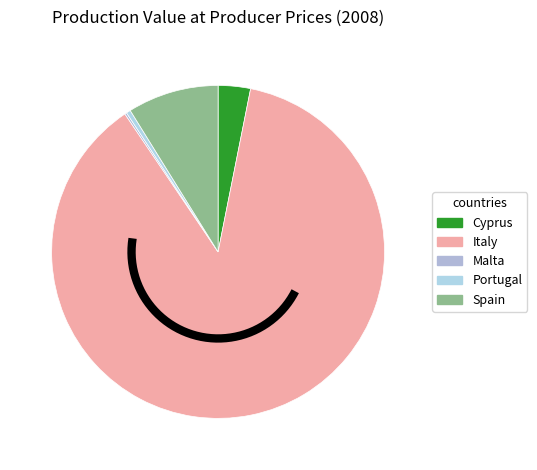

To the nearest percent, what portion does Cyprus represent?

3%